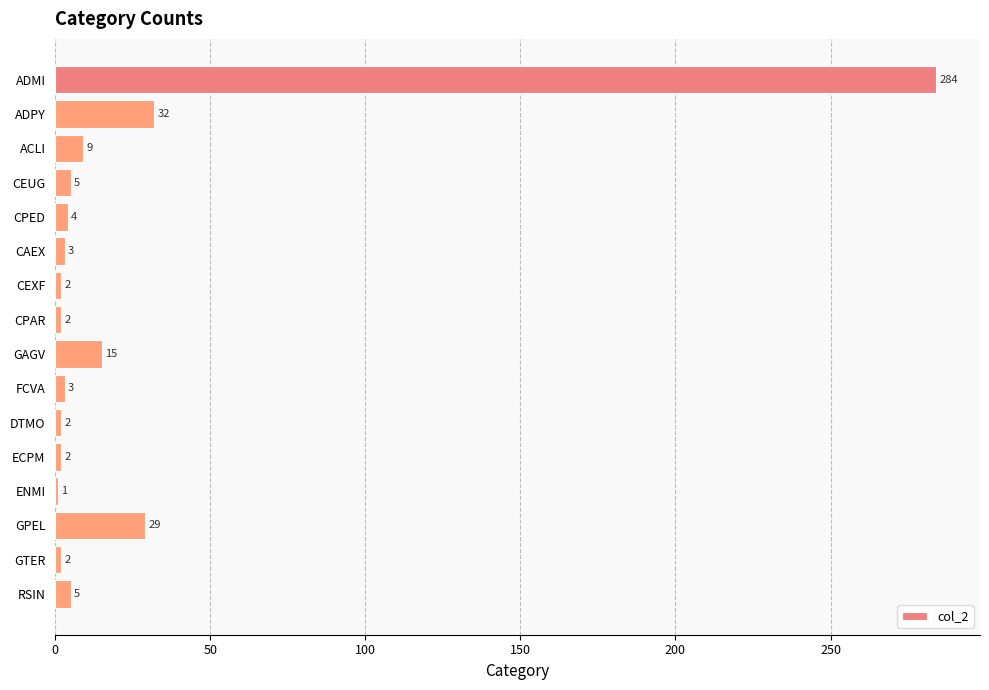

Which has a higher value, ADMI or DTMO?

ADMI